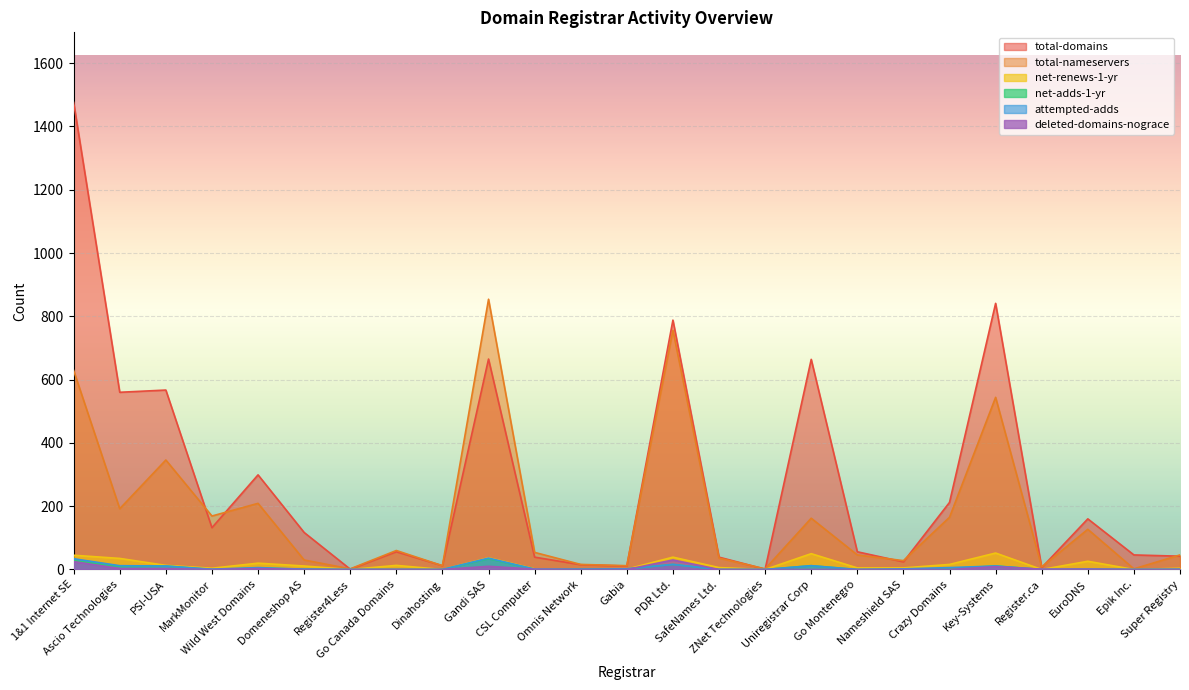

Where is the first local minimum for attempted-adds?

MarkMonitor